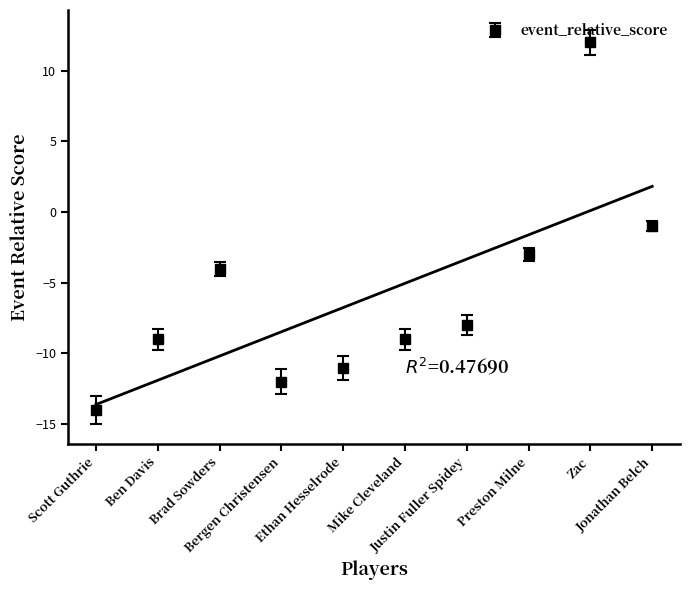

What is the value of the event_relative_score point at the 1st from the left?

-14